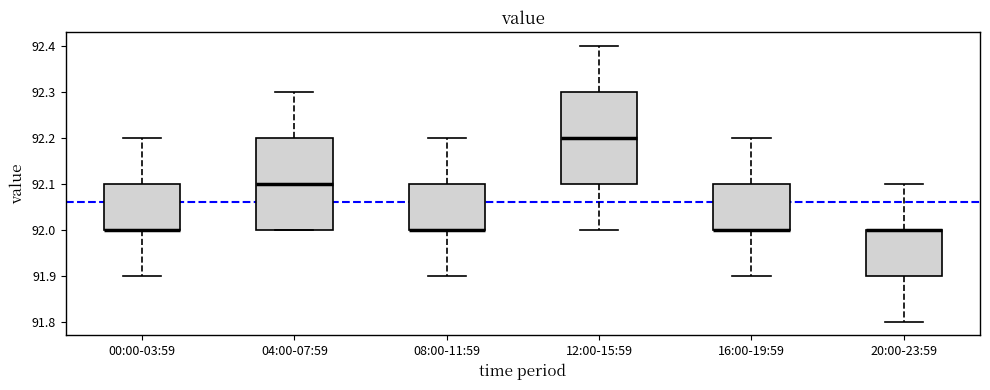

Reading left to right, read every box against the y-axis: the position of its median line, the range the box covers, and the ends of its whiskers. The values are not printed on the chart, so give them approximately, as read against the axis.

00:00-03:59: median 92.0 (drawn on the box's lower edge), box 92.0 to 92.1, whiskers 91.9 to 92.2
04:00-07:59: median 92.1, box 92.0 to 92.2, whiskers 92.0 to 92.3
08:00-11:59: median 92.0 (drawn on the box's lower edge), box 92.0 to 92.1, whiskers 91.9 to 92.2
12:00-15:59: median 92.2, box 92.1 to 92.3, whiskers 92.0 to 92.4
16:00-19:59: median 92.0 (drawn on the box's lower edge), box 92.0 to 92.1, whiskers 91.9 to 92.2
20:00-23:59: median 92.0 (drawn on the box's upper edge), box 91.9 to 92.0, whiskers 91.8 to 92.1